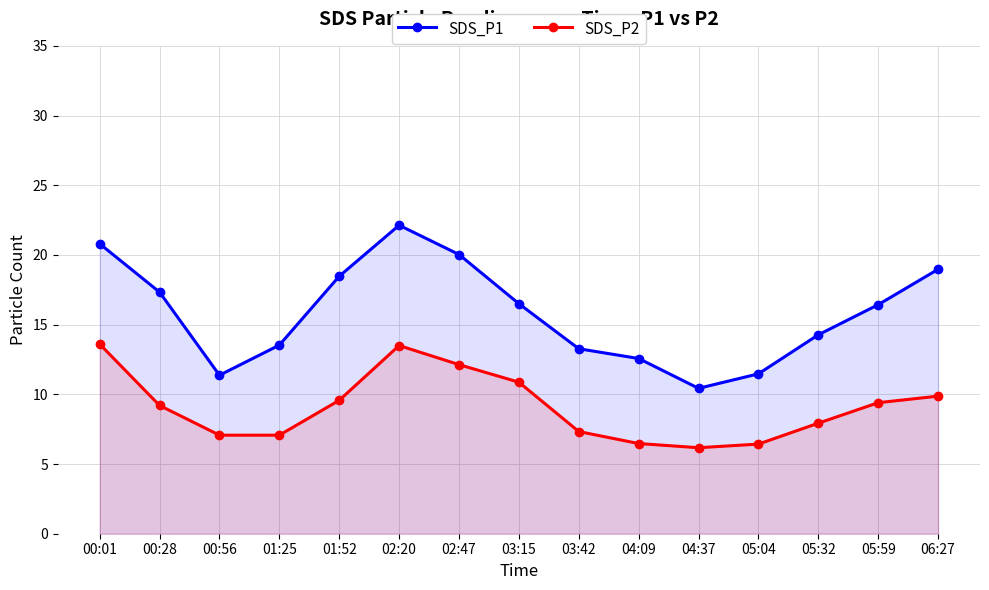

What is the average value of the SDS_P2 series?

9.1